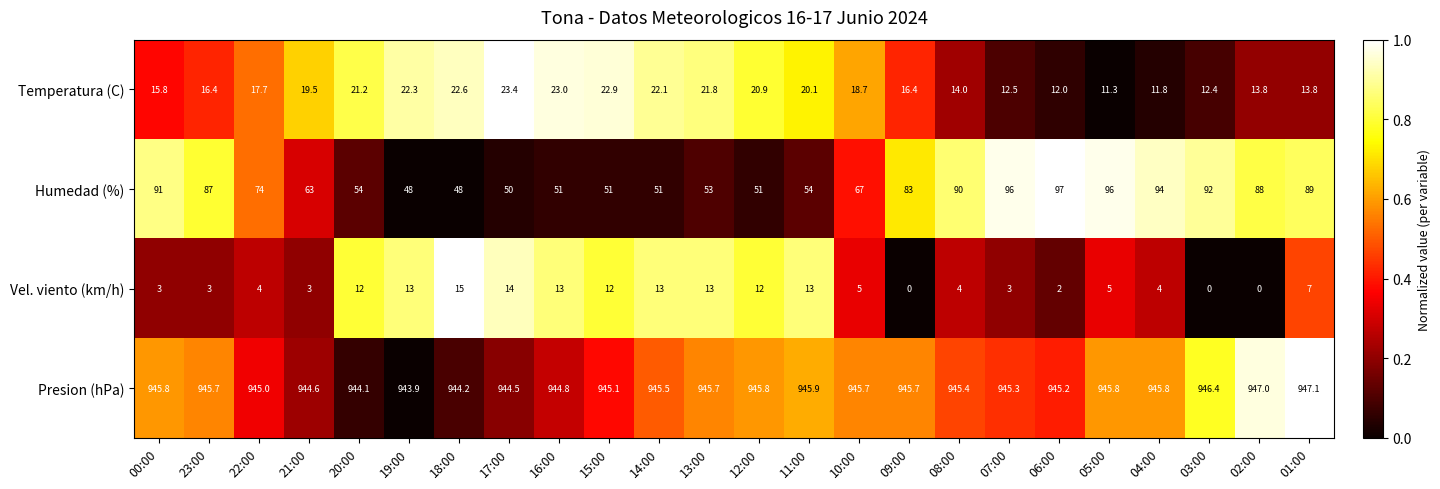

Which series has the largest range (max minus min)?

Humedad (%)